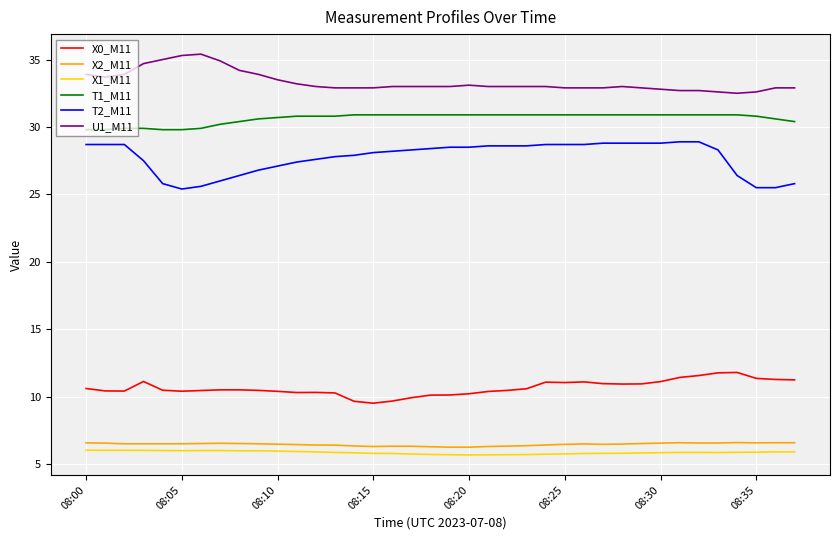

What is the highest value of the U1_M11 series?

35.4